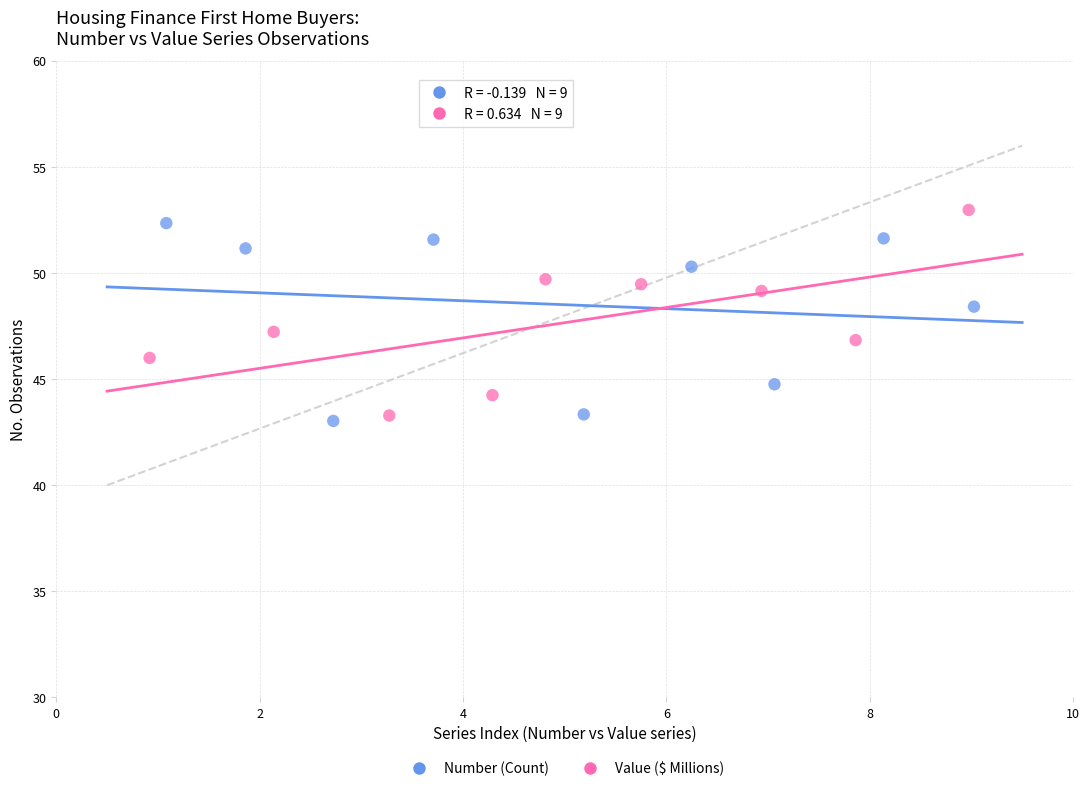

Which series reaches the maximum Y coordinate?

Value ($ Millions)